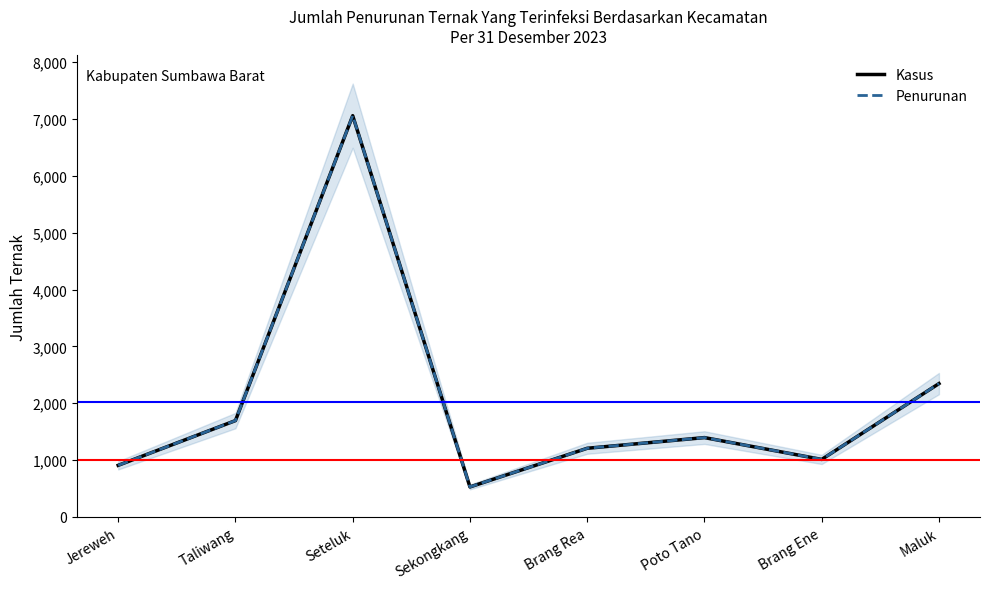

True or false: Kasus has more than 1 points higher than both neighbors.

True